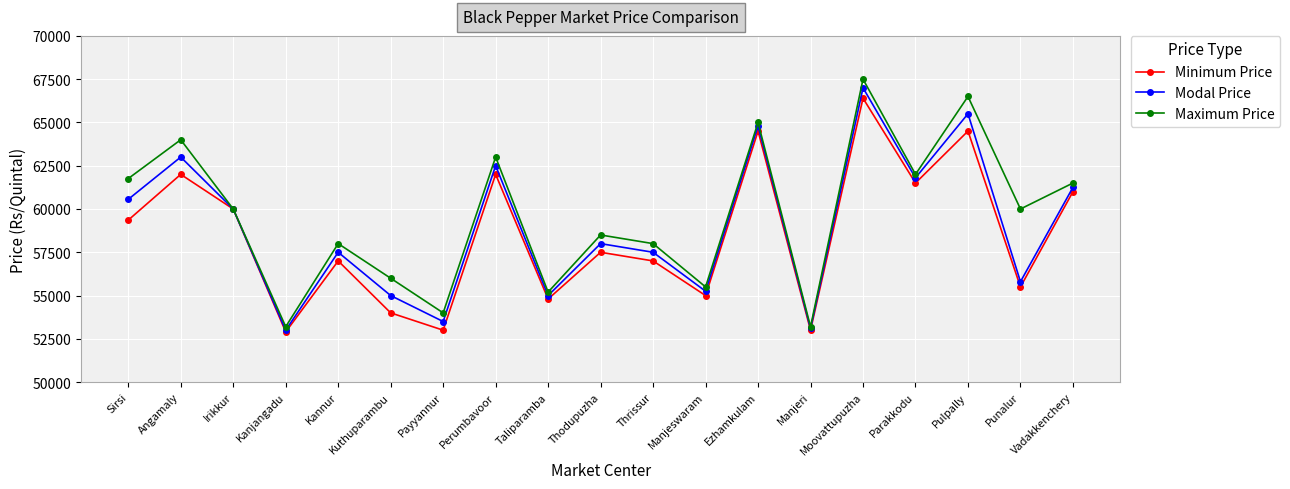

Which category has the highest value across all series?

Moovattupuzha